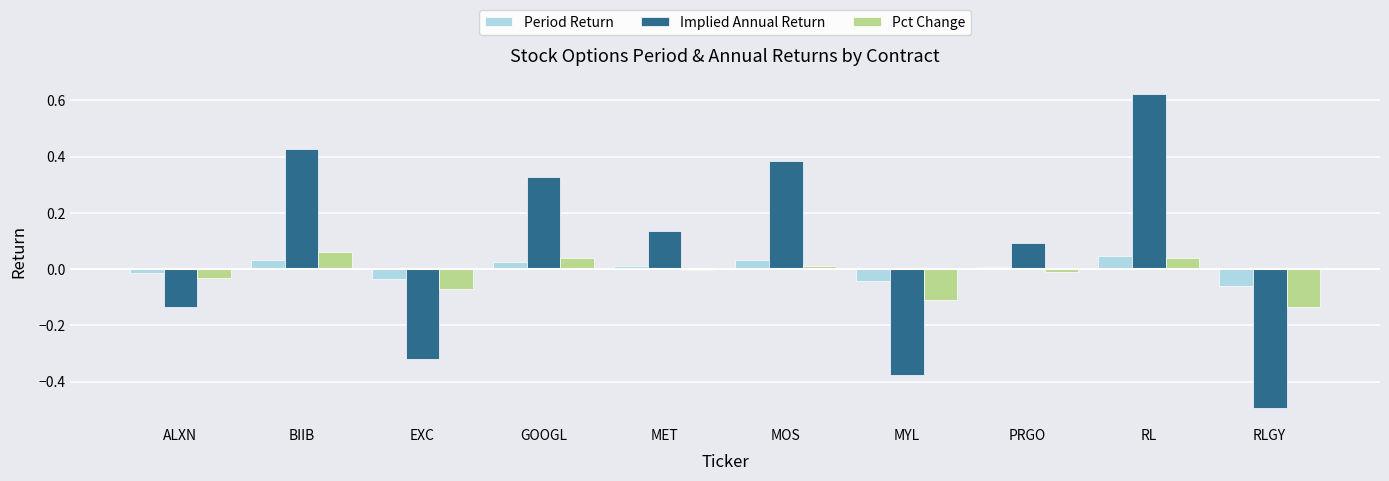

How many data points in Period Return are above 0?

6